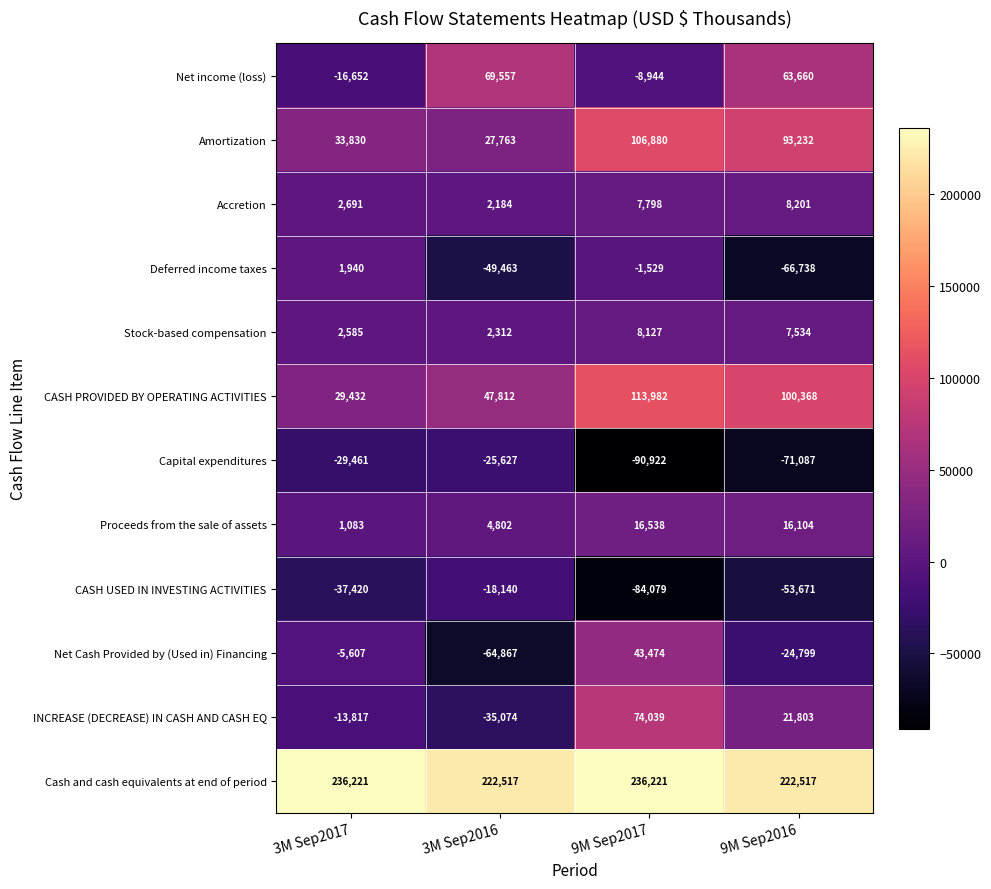

List the series in order of their peak value, highest first.

Cash and cash equivalents at end of period, CASH PROVIDED BY OPERATING ACTIVITIES, Amortization, INCREASE (DECREASE) IN CASH AND CASH EQ, Net income (loss), Net Cash Provided by (Used in) Financing, Proceeds from the sale of assets, Accretion, Stock-based compensation, Deferred income taxes, CASH USED IN INVESTING ACTIVITIES, Capital expenditures